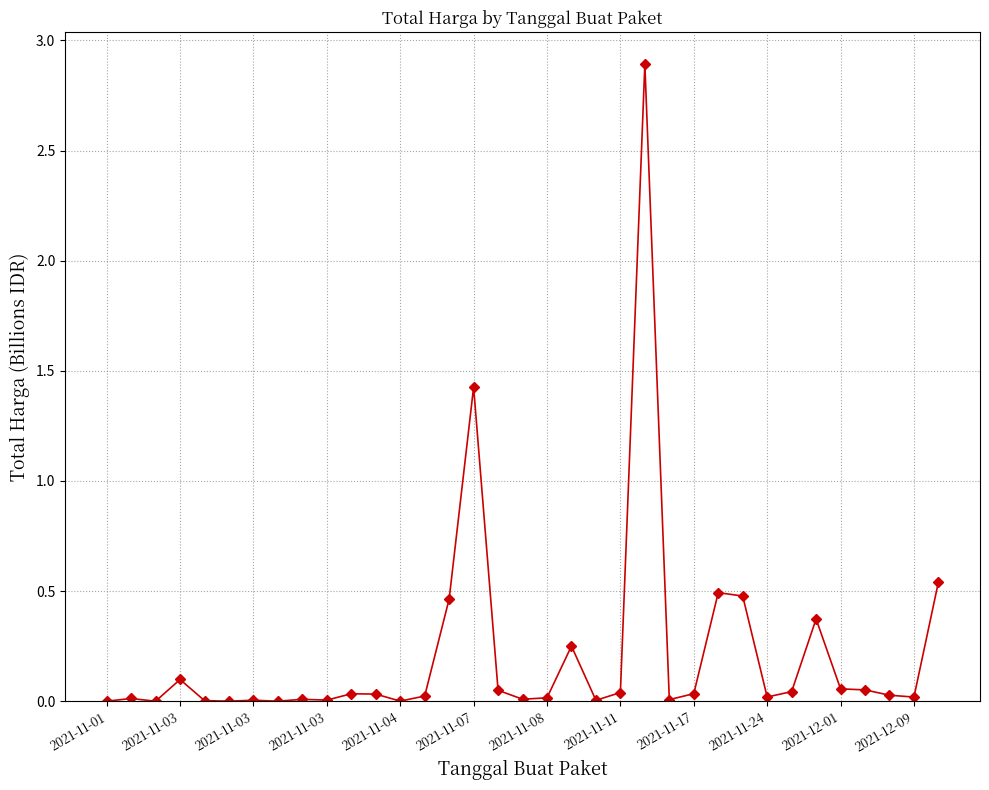

What is the difference between the maximum and minimum values?

2.9